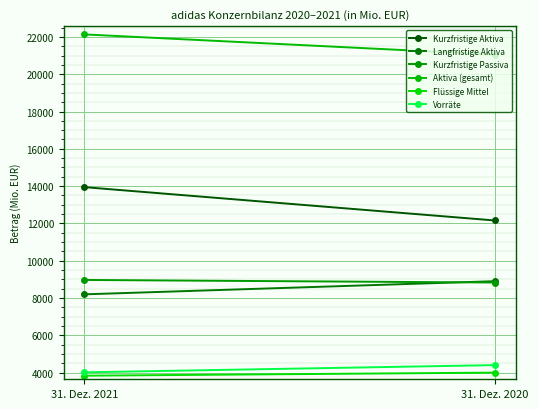

Is it true that Kurzfristige Passiva equals 8827 at 31. Dez. 2020?

True